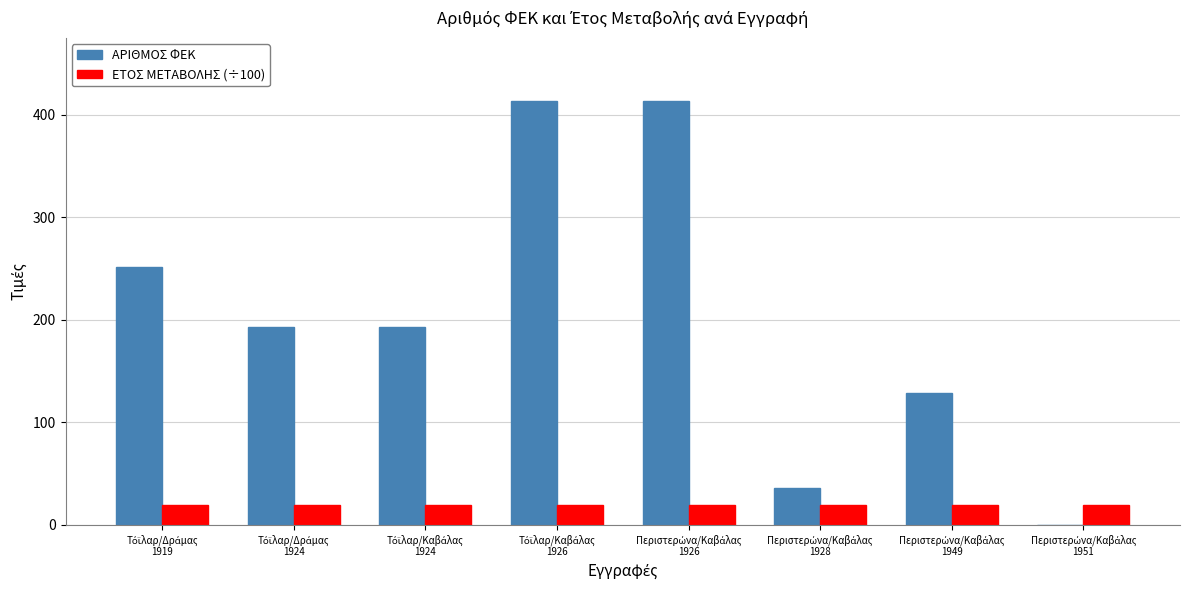

Which series has the largest total across all categories?

ΑΡΙΘΜΟΣ ΦΕΚ